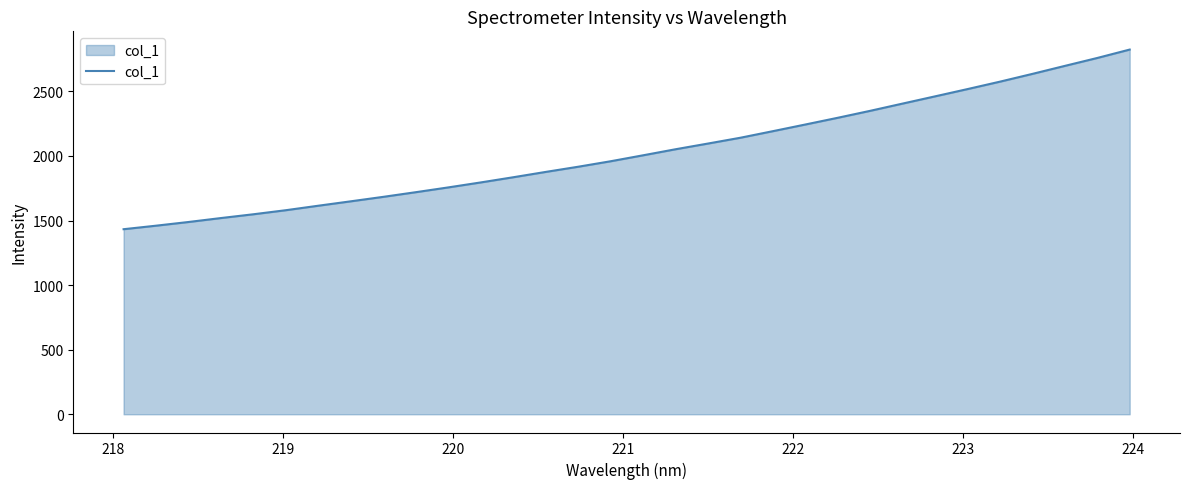

What is the difference between the maximum and minimum values?

1391.1